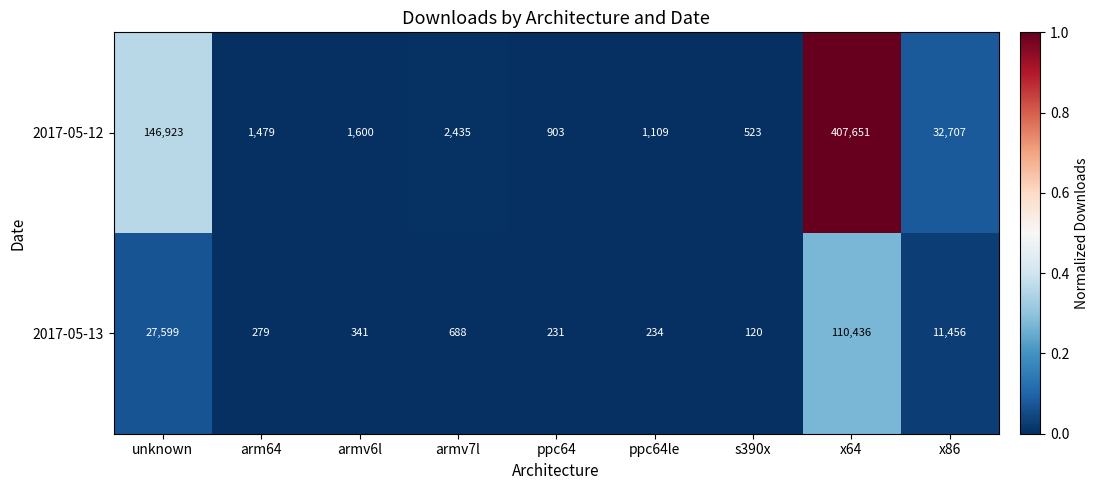

At which category is the sum across all series the highest?

x64